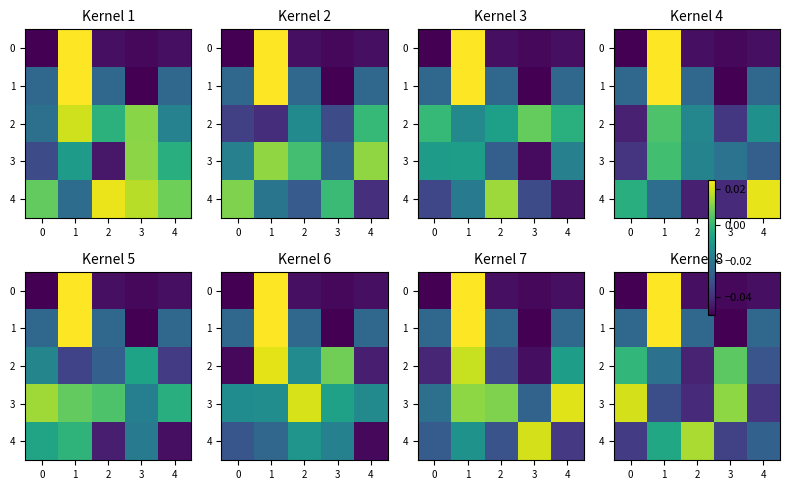

The value of 3 at 4 is -0.0. True or false?

True